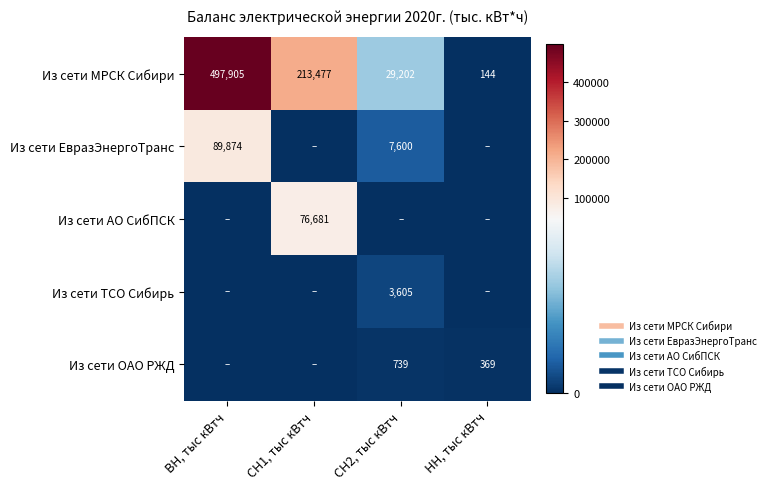

What is the average value of the Из сети АО СибПСК series?

19170.3